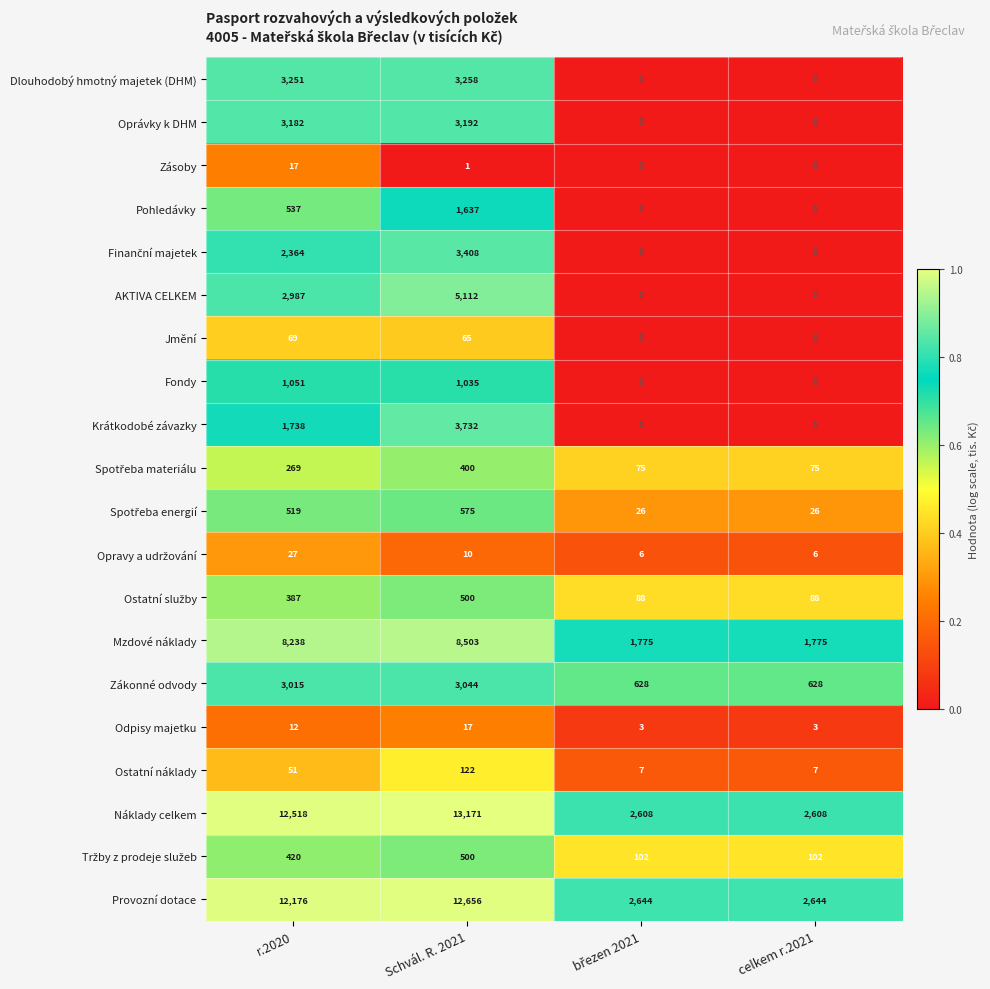

Is it true that Pohledávky equals 0 at celkem r.2021?

True